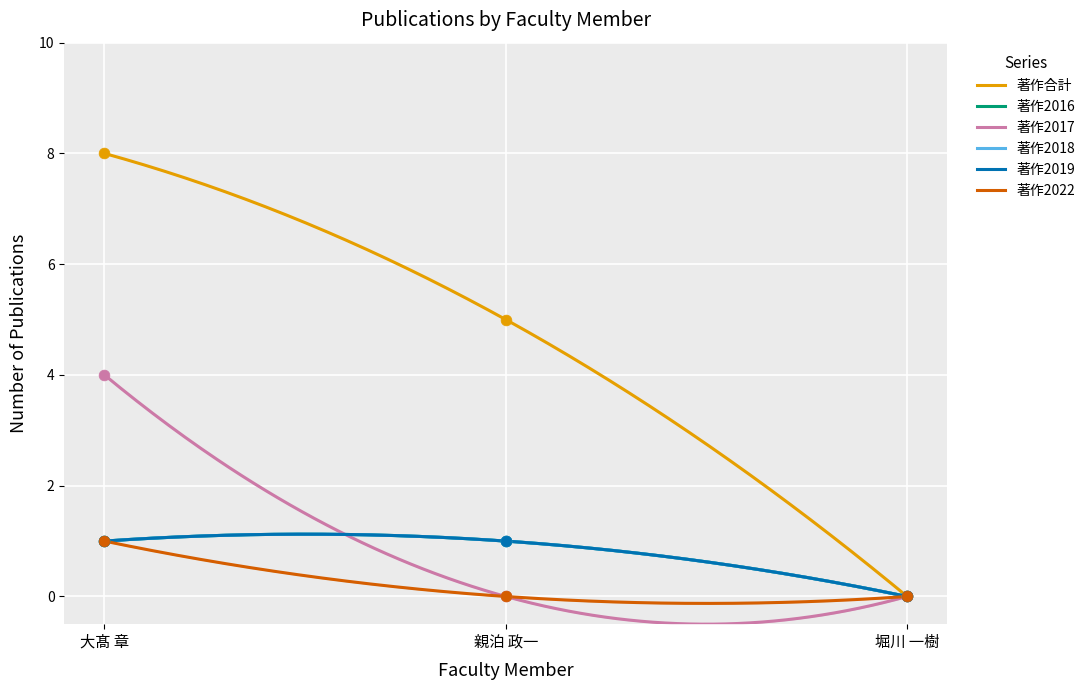

What are all the series names shown in the legend?

著作合計, 著作2016, 著作2017, 著作2018, 著作2019, 著作2022